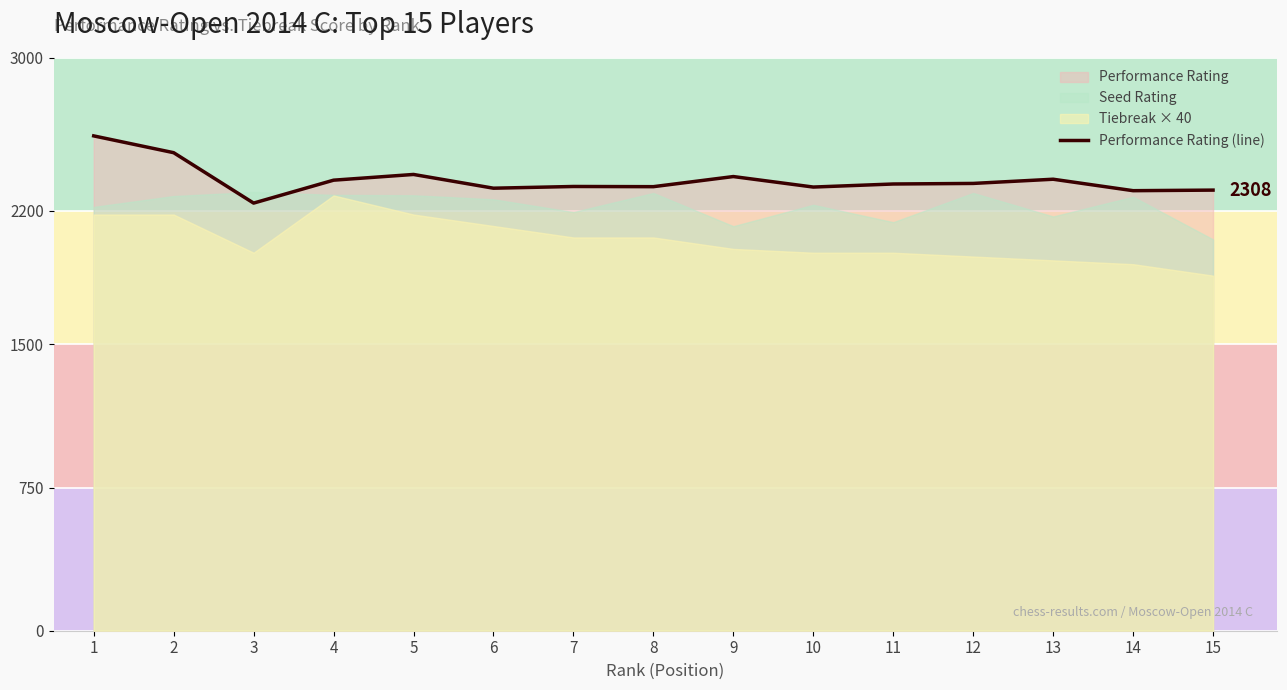

What is the sum of the values at 10 and 2?

4828